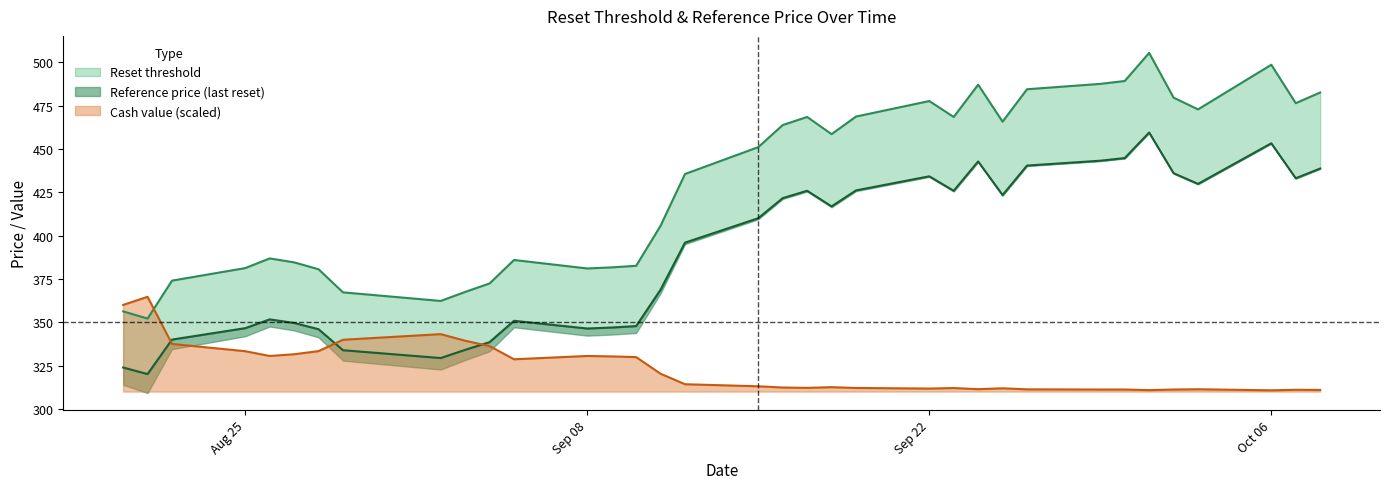

How many lines are shown in the chart?

3